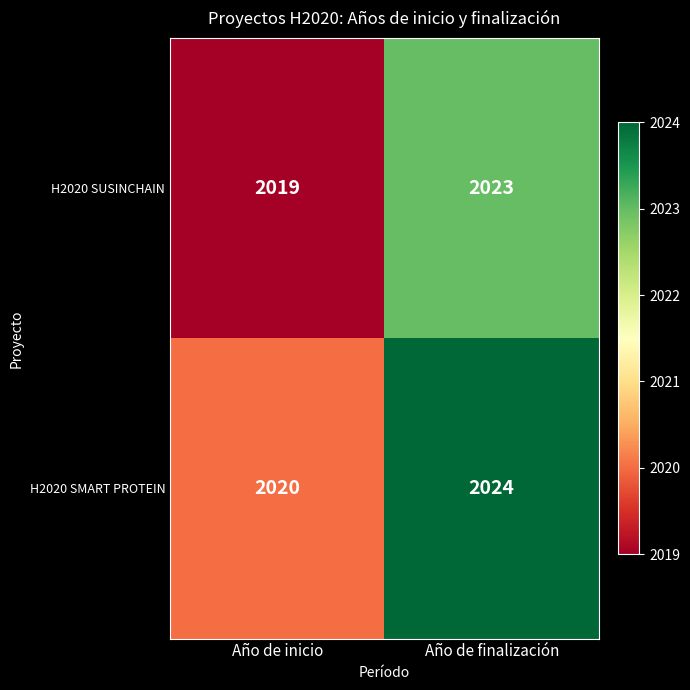

Rank the series by their average value, from lowest to highest.

H2020 SUSINCHAIN, H2020 SMART PROTEIN